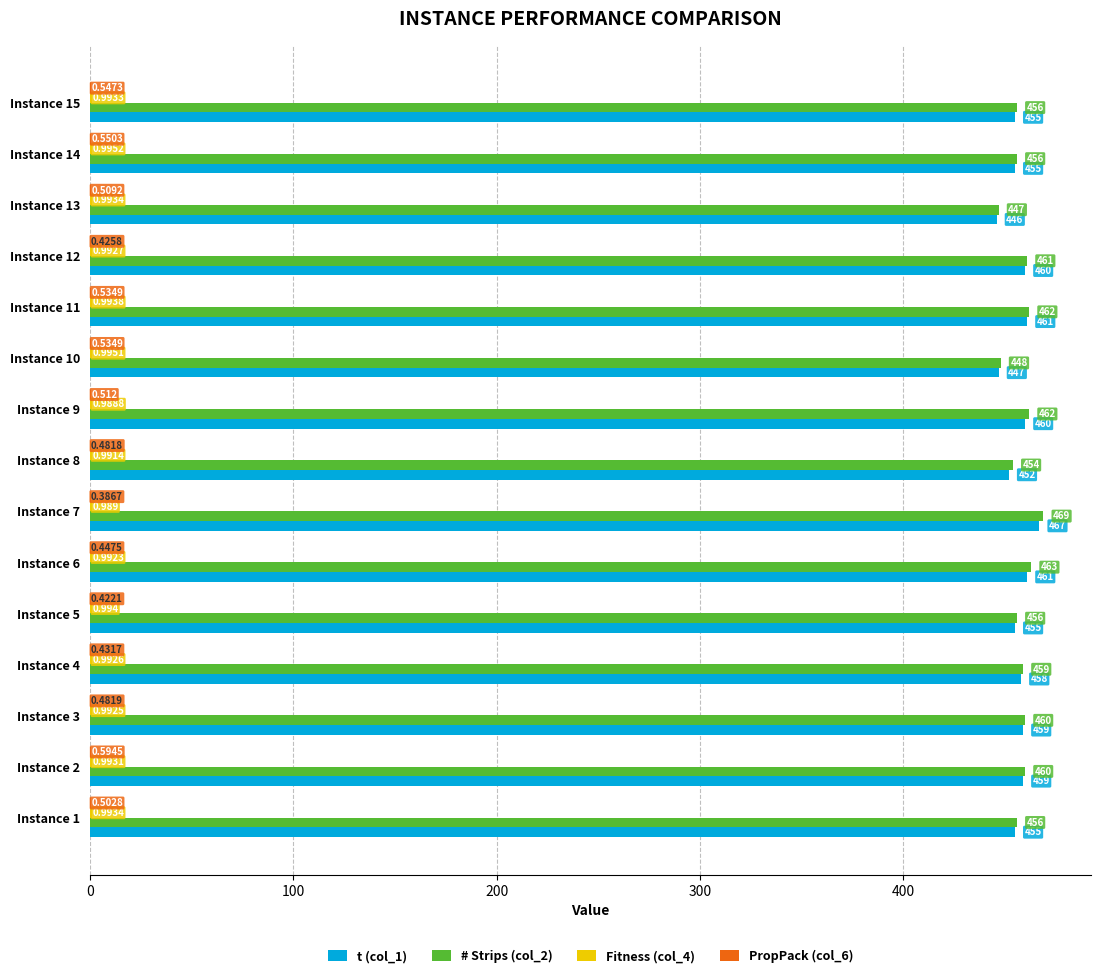

Count the number of categories in the chart.

15